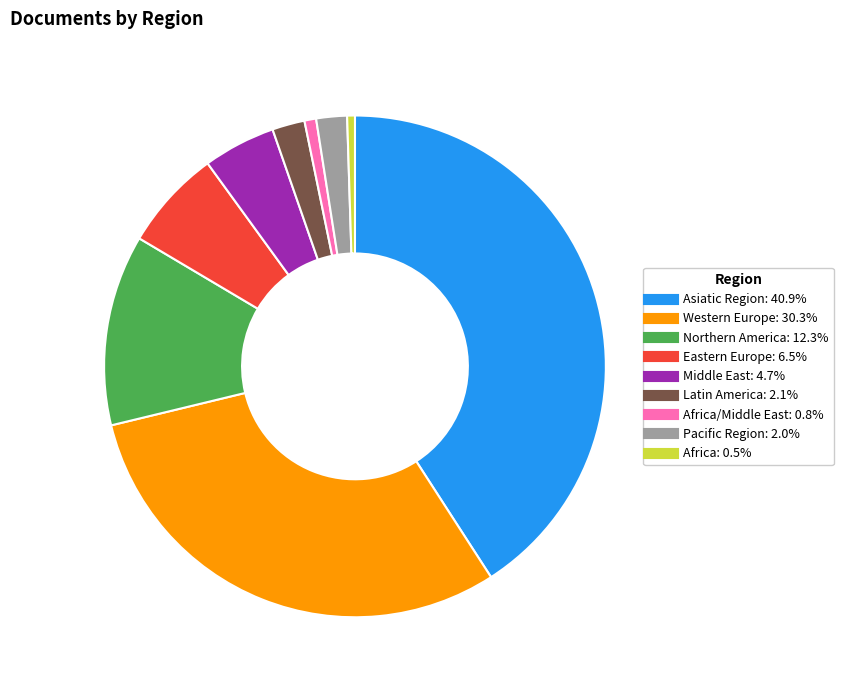

Is there a majority slice in this chart?

No